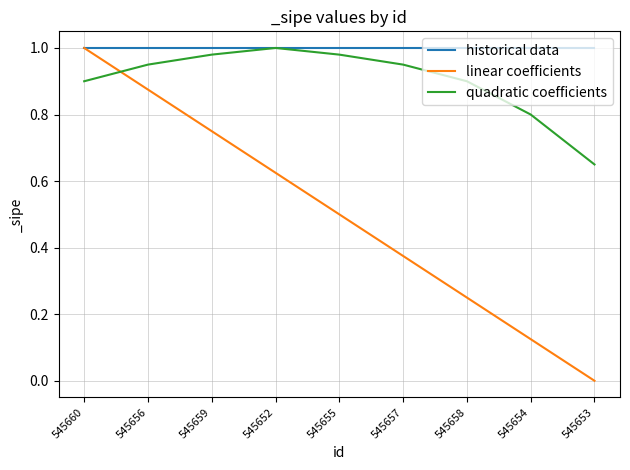

Which series changed the most between 545660 and 545652?

linear coefficients